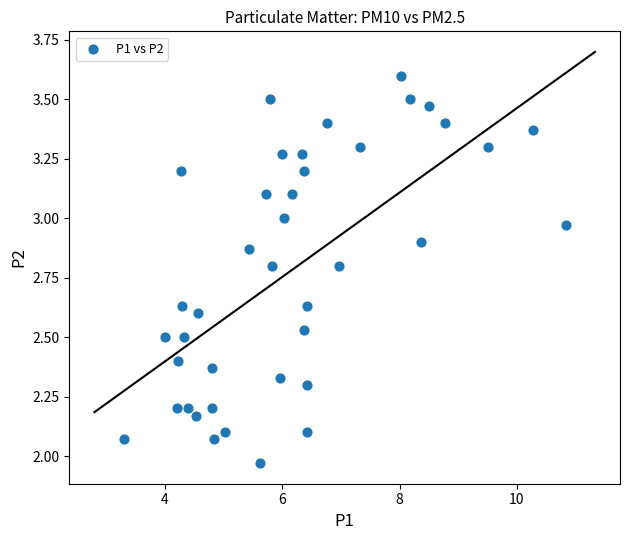

What is the range of X values (max minus min)?

7.5